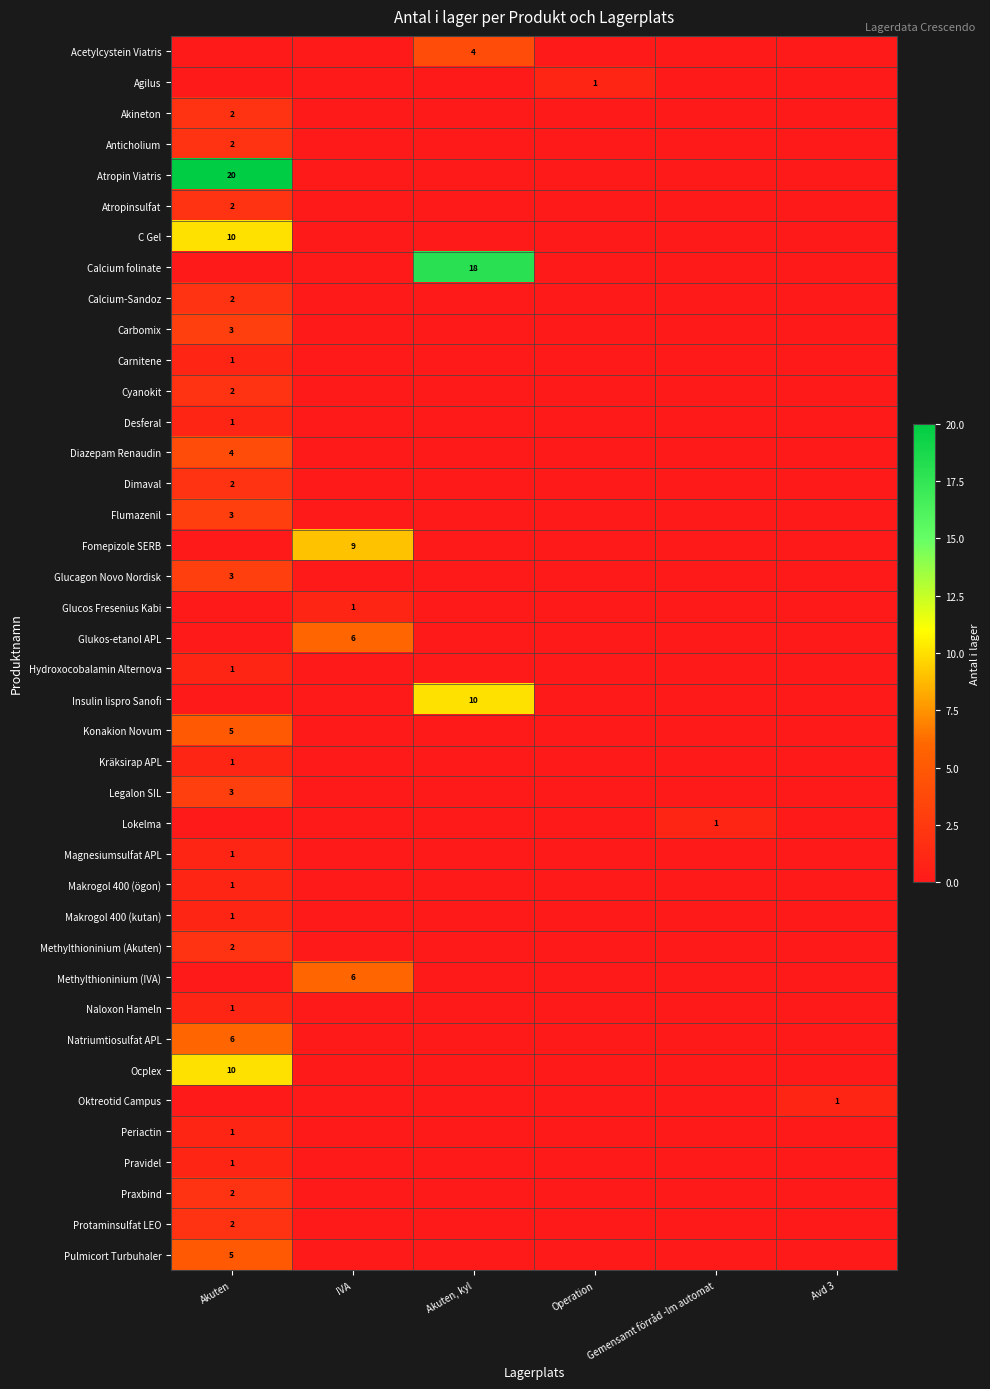

The Calcium folinate series shows 12 at Akuten, kyl. True or false?

False